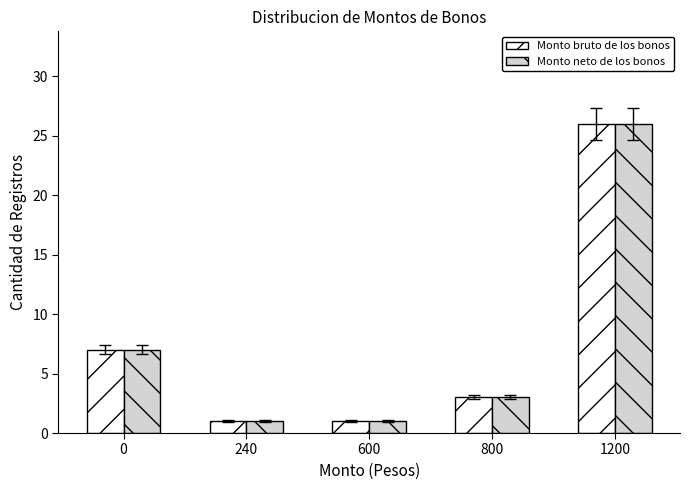

Reading right to left, extract all data points from this chart.

Monto bruto de los bonos: 26	3	1	1	7
Monto neto de los bonos: 26	3	1	1	7